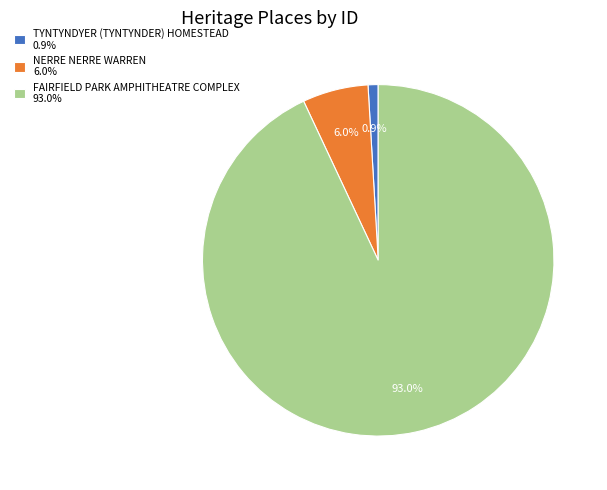

What is the ratio of the value at NERRE NERRE WARREN to the value at TYNTYNDYER (TYNTYNDER) HOMESTEAD?

6.5